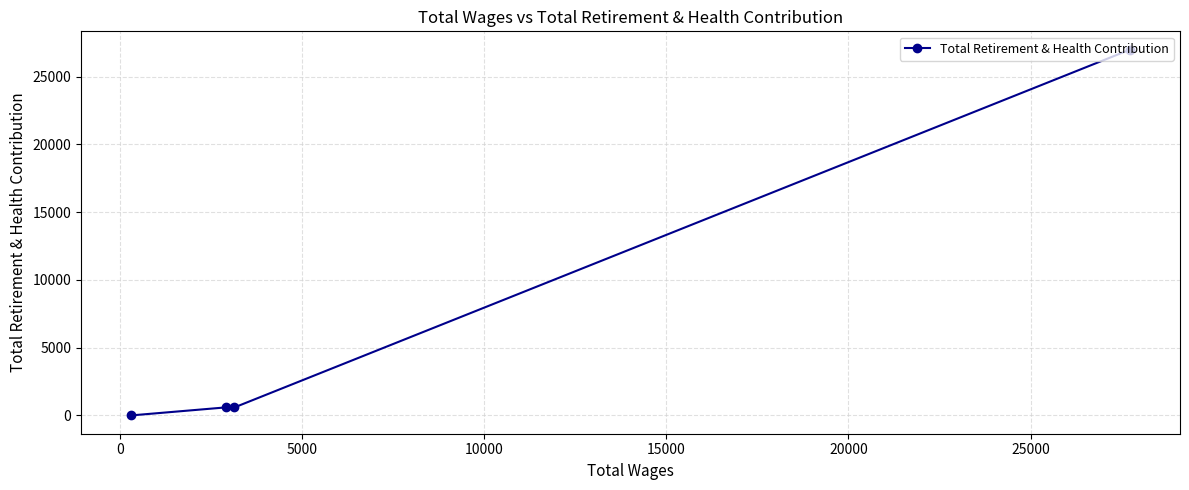

What is the maximum value shown in the chart?

26992